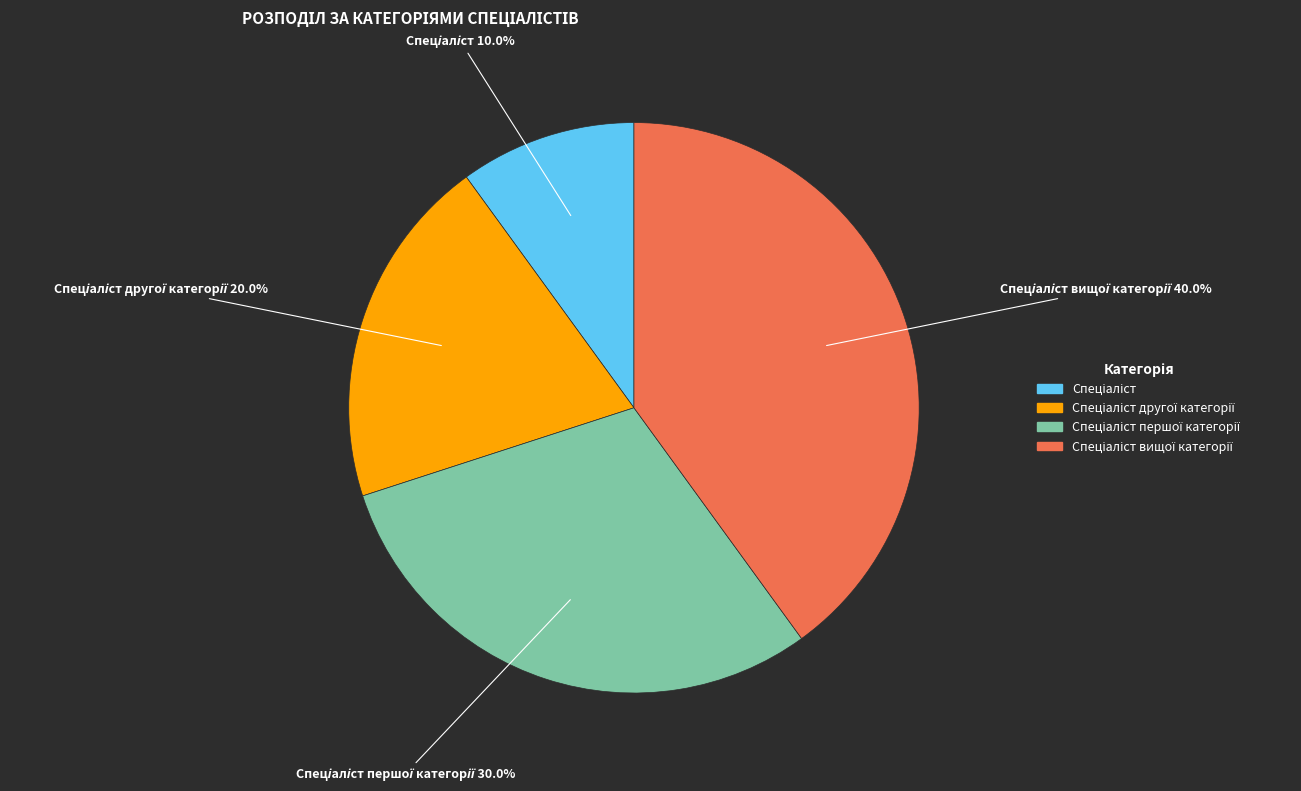

Is there a majority slice in this chart?

No